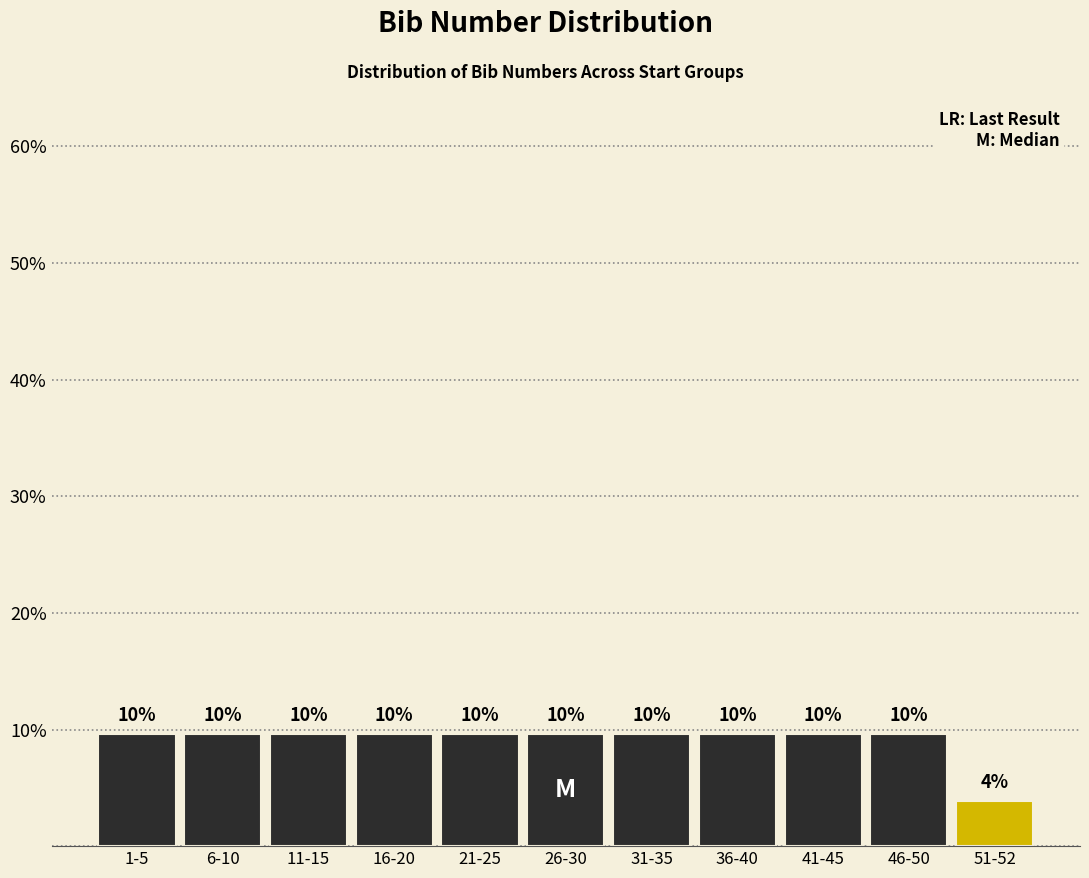

How many bars are there in total?

11